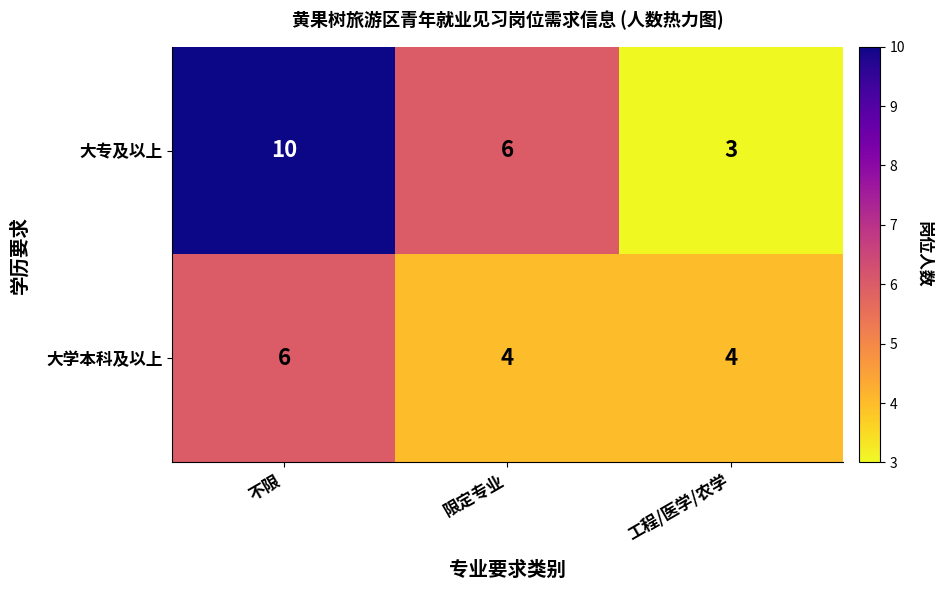

How many series are shown in this chart?

2